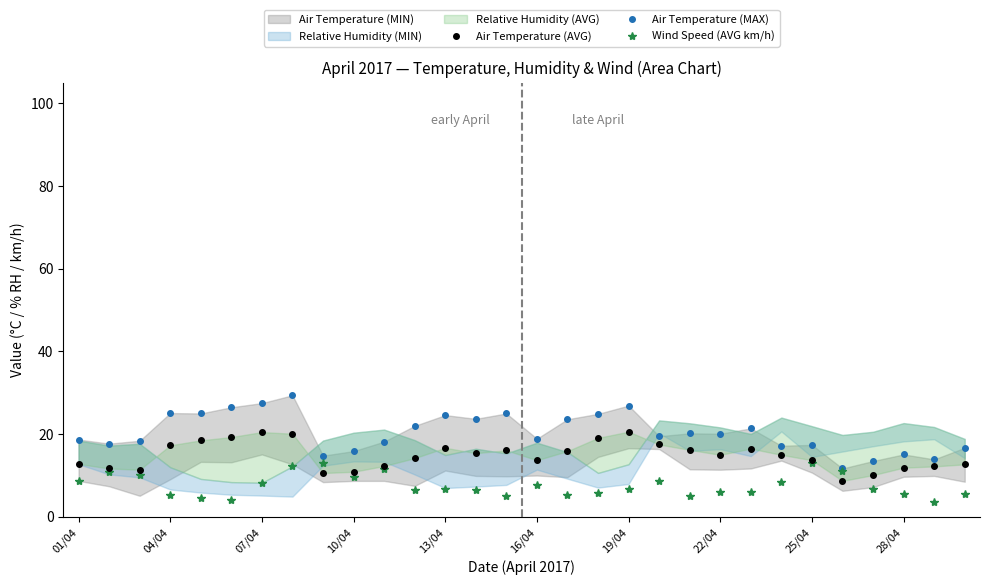

In Air Temperature (MAX), how many points are higher than both neighbors (excluding endpoints)?

9